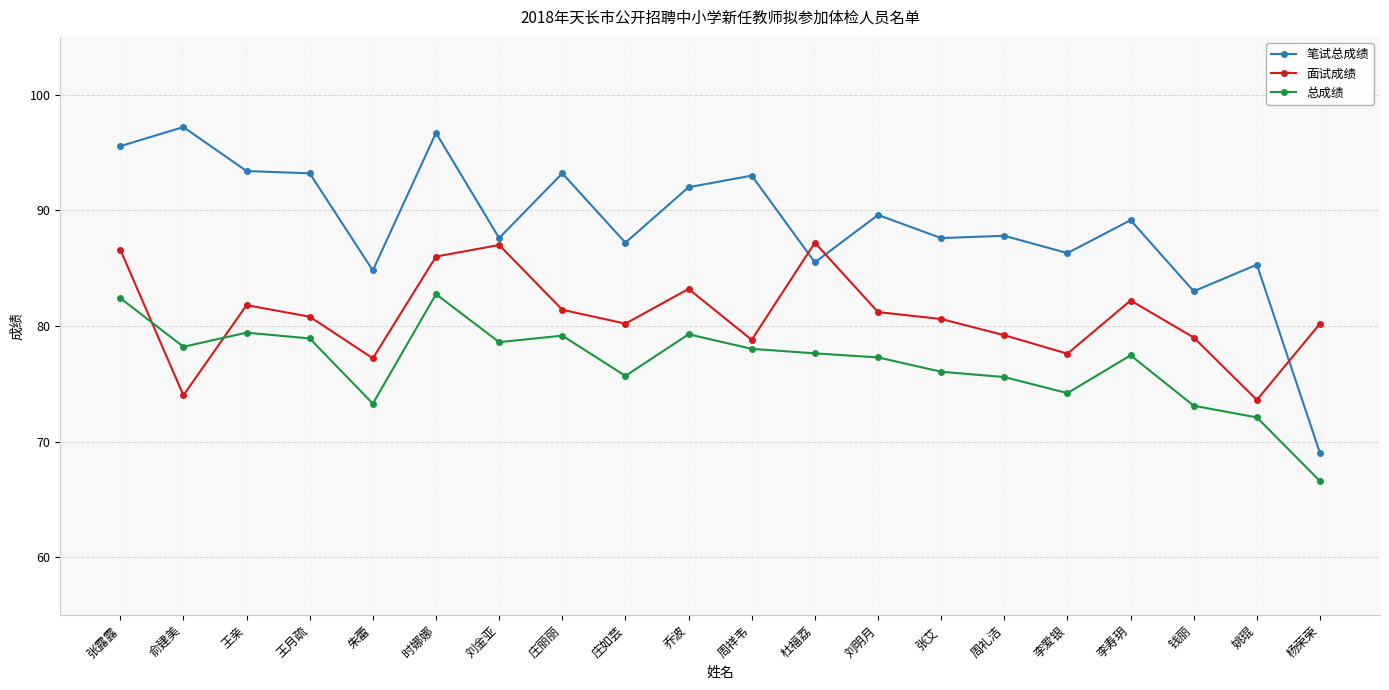

What is the approximate value of 笔试总成绩 at 朱蕾?

84.8